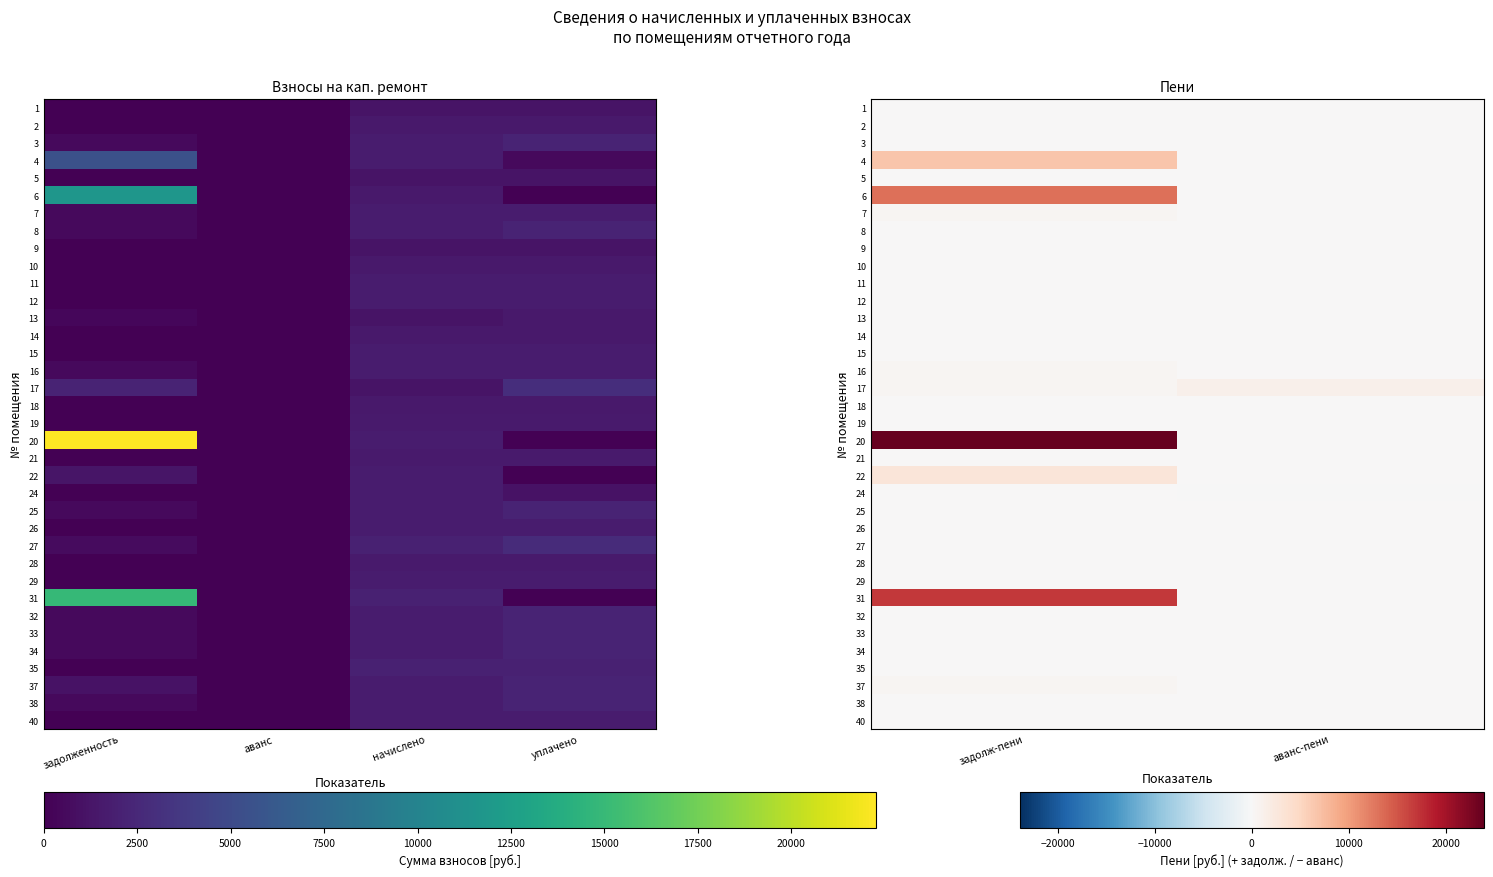

What is the difference between the 37 values at задолж-пени and аванс-пени?

556.7